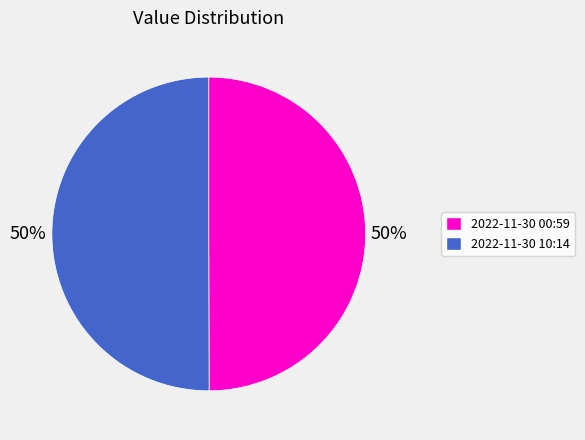

To the nearest percent, what is the average slice percentage?

50%